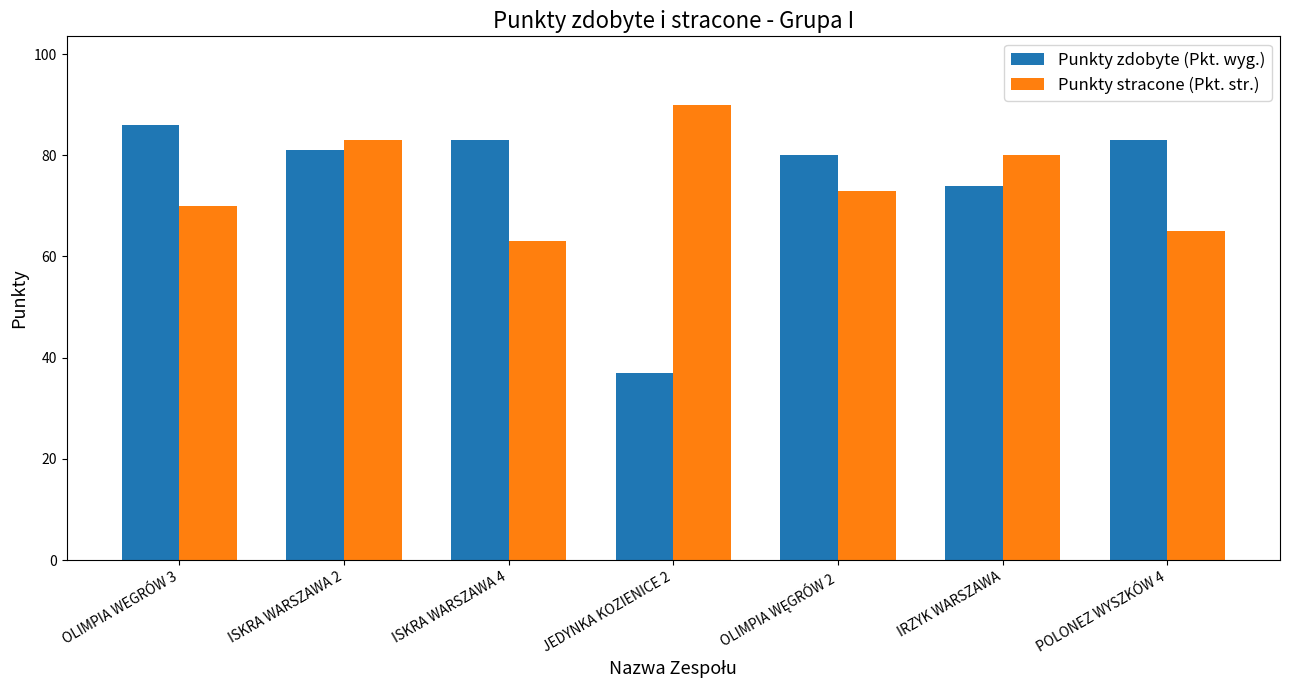

How many bars are there in each group?

2